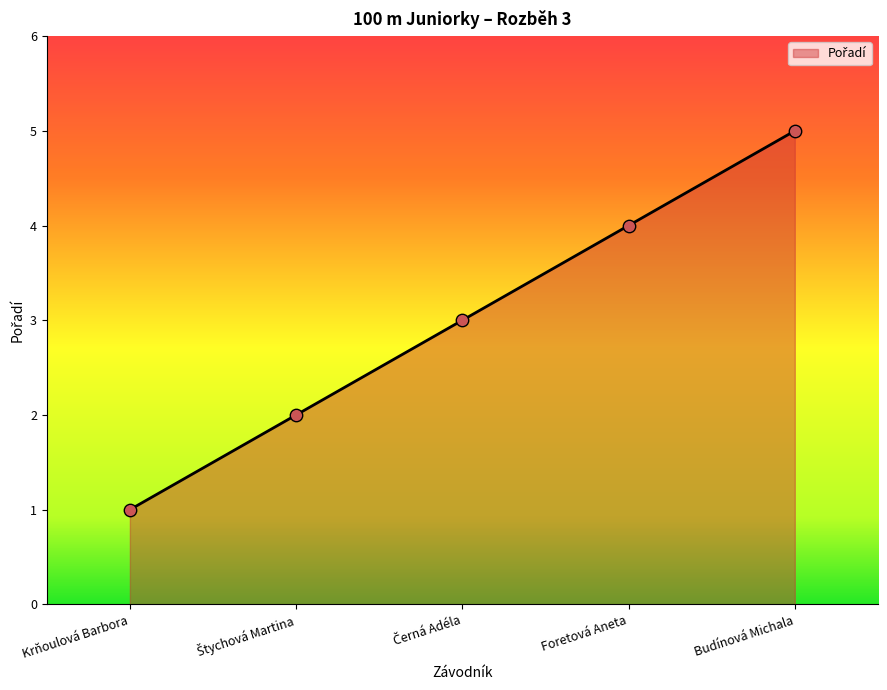

Between Budínová Michala and Foretová Aneta, which is larger?

Budínová Michala